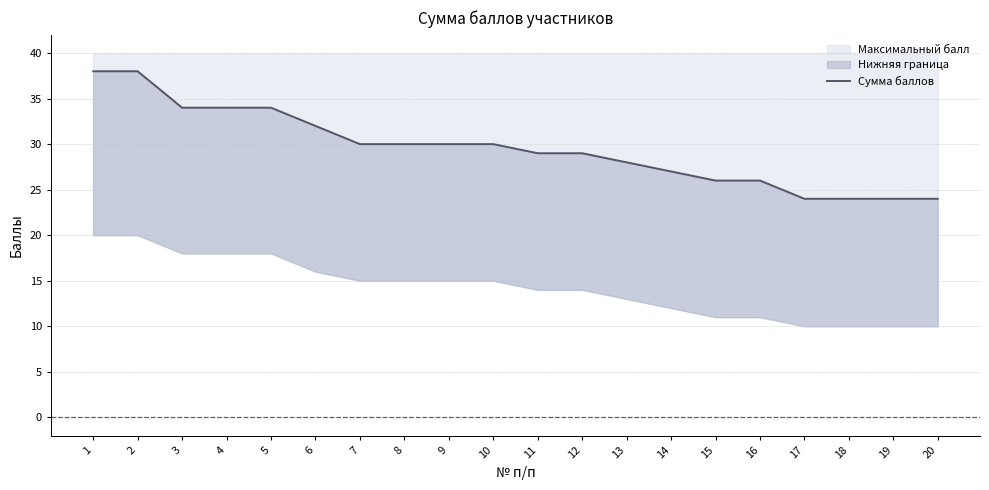

What is the value of the 14th point from the left?

27